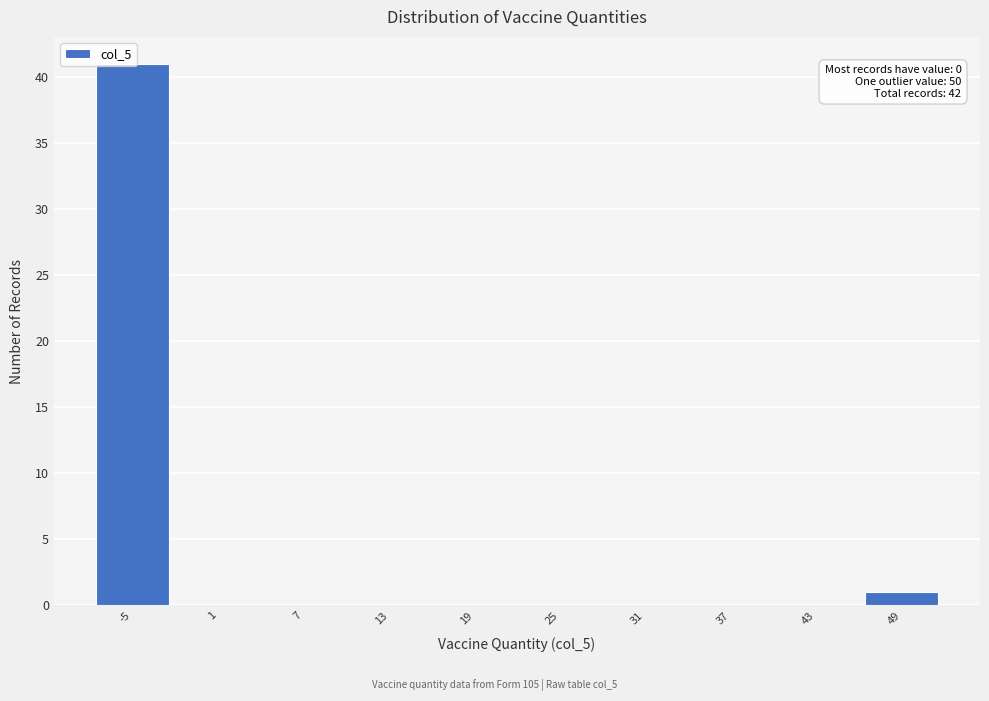

What is the sum of all values?

42